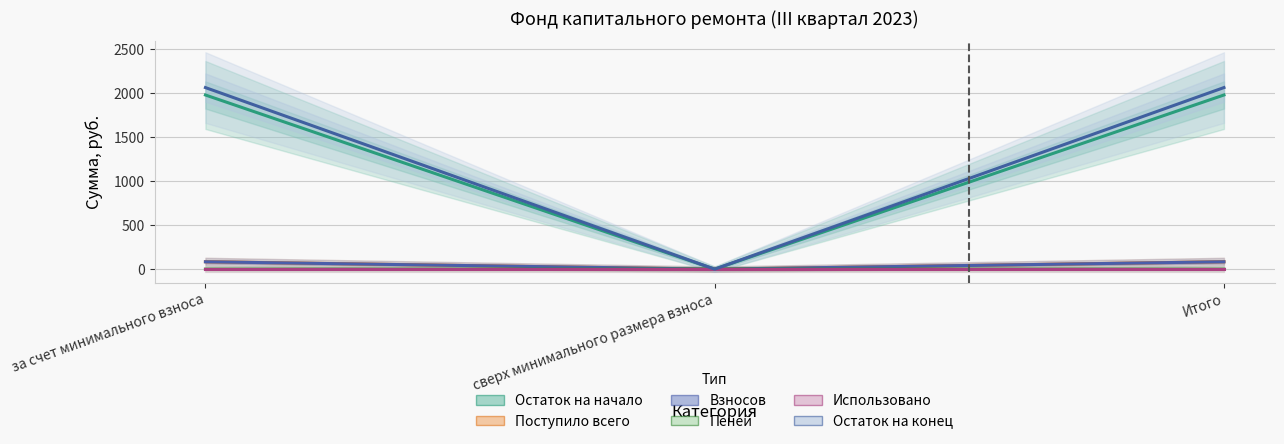

Reading left to right, transcribe all the data shown in this chart.

Остаток на начало: за счет минимального взноса=1979.2	сверх минимального размера взноса=0.0	Итого=1979.2
Поступило всего: за счет минимального взноса=84.2	сверх минимального размера взноса=0.0	Итого=84.2
Взносов: за счет минимального взноса=83.8	сверх минимального размера взноса=0.0	Итого=83.8
Пеней: за счет минимального взноса=0.4	сверх минимального размера взноса=0.0	Итого=0.4
Использовано: за счет минимального взноса=0.0	сверх минимального размера взноса=0.0	Итого=0.0
Остаток на конец: за счет минимального взноса=2063.4	сверх минимального размера взноса=0.0	Итого=2063.4